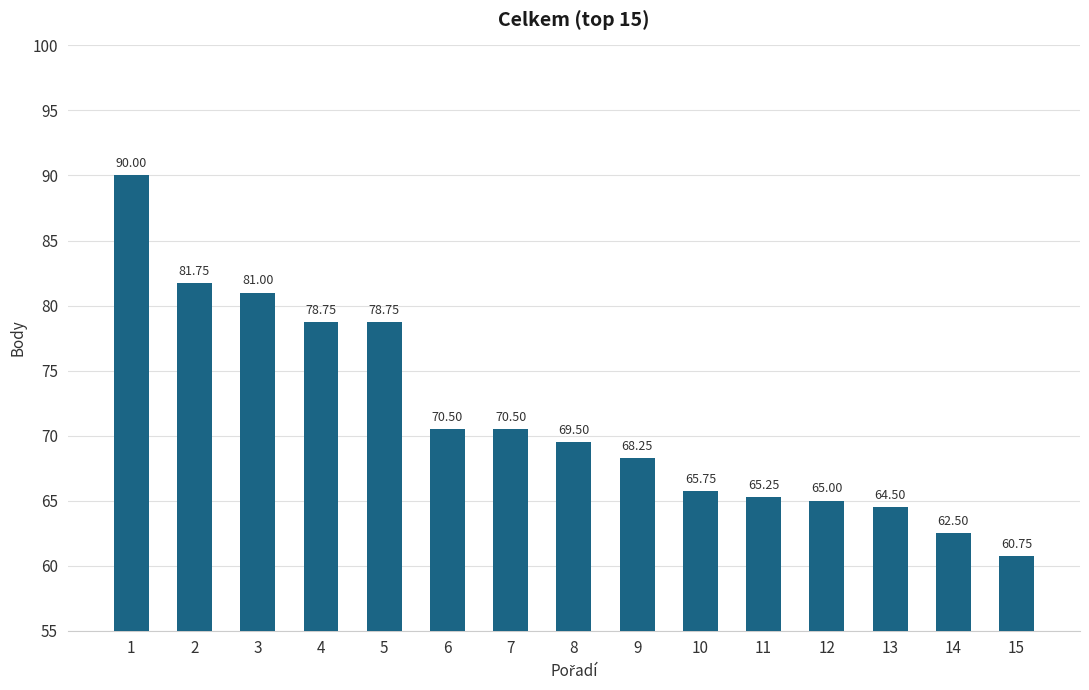

What is the sum of all values?

1072.8